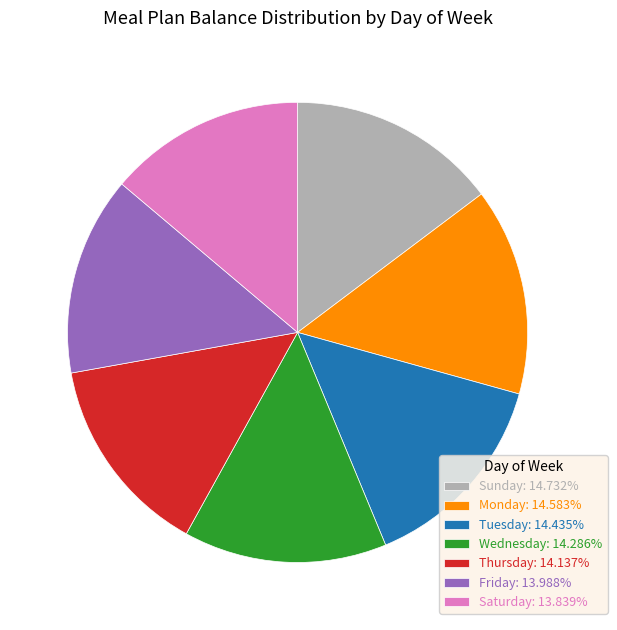

What is the ratio of the value at Wednesday: 14.286% to the value at Tuesday: 14.435%?

1.0